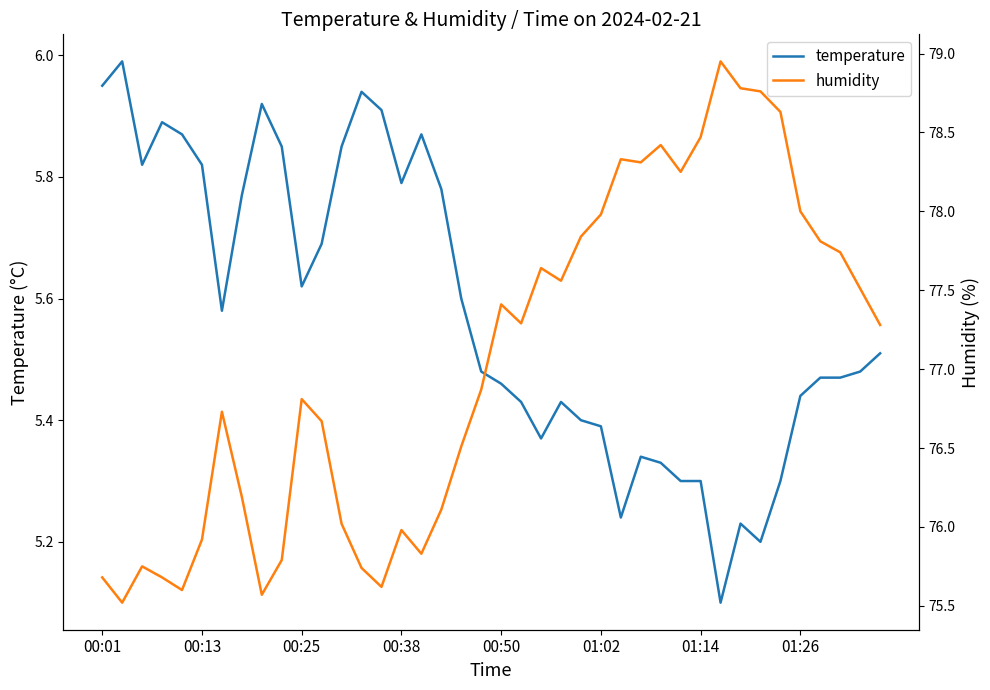

What is the value of the temperature point at the 13th from the left?

5.8